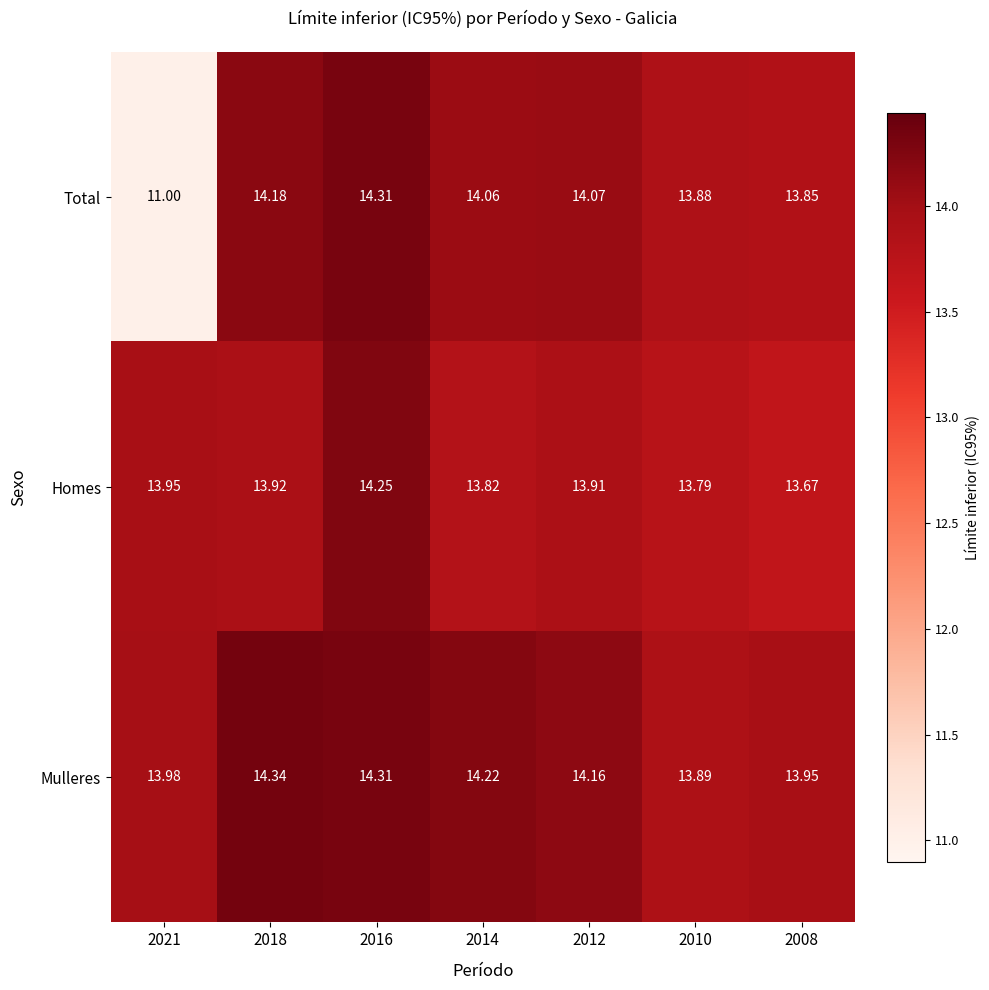

What is the spread (max minus min) of values at 2010?

0.1